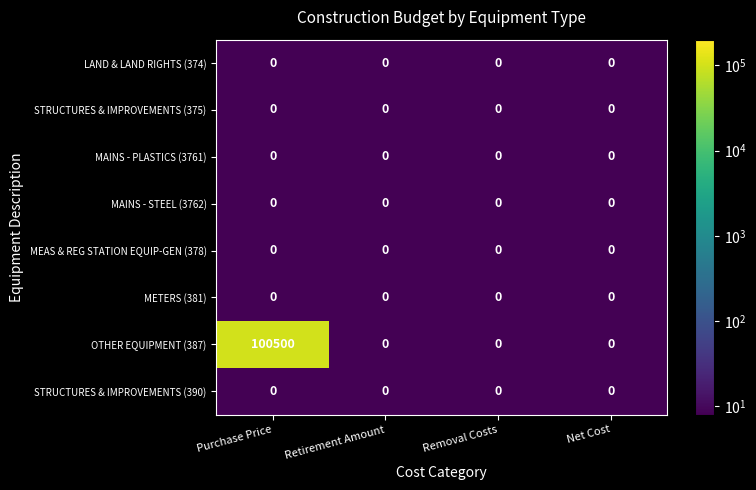

Is it true that MEAS & REG STATION EQUIP-GEN (378) equals 0 at Retirement Amount?

True